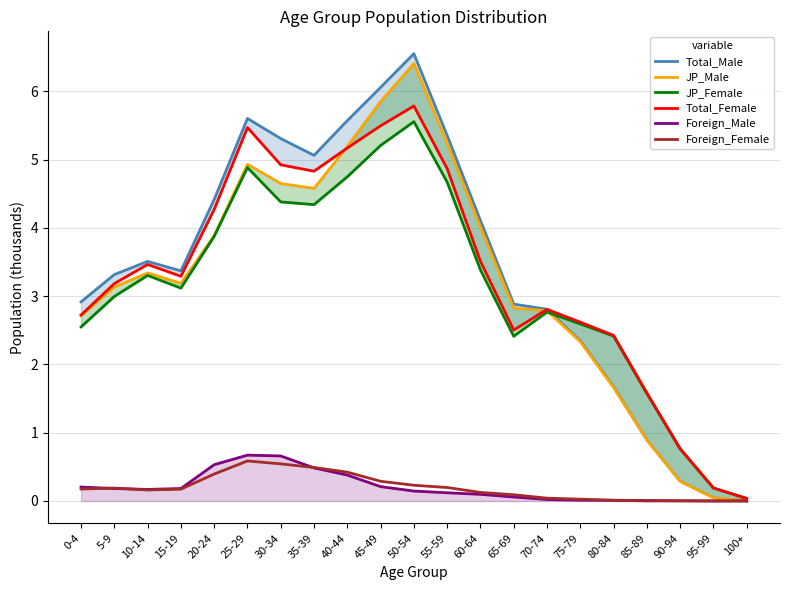

True or false: Foreign_Male and JP_Male cross at least once.

False